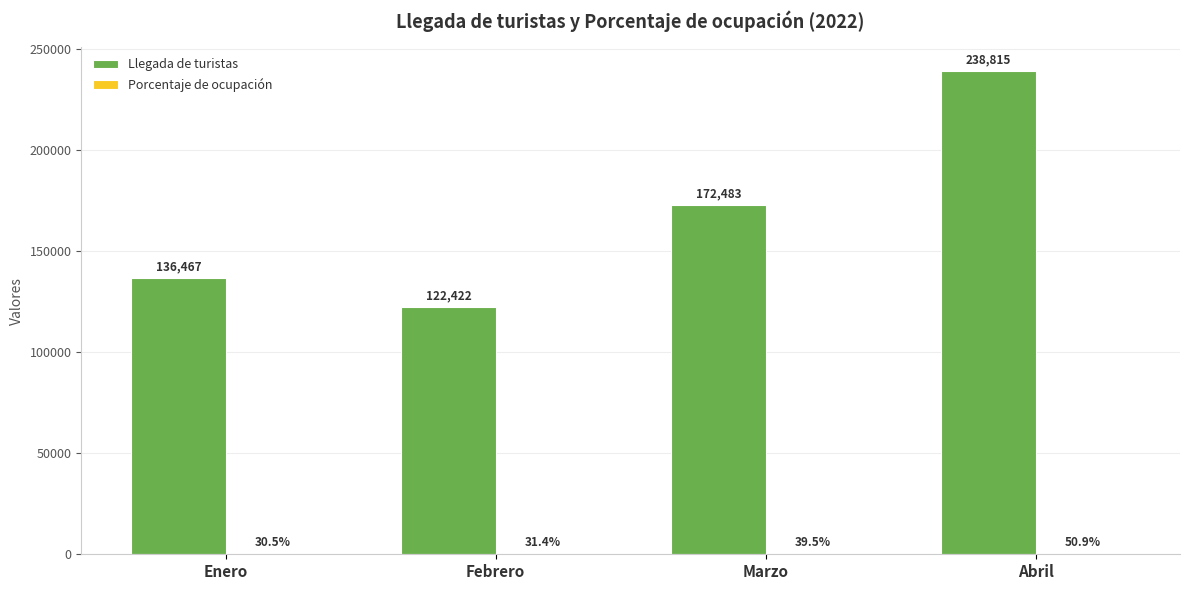

Which label corresponds to the largest value in the chart?

Abril